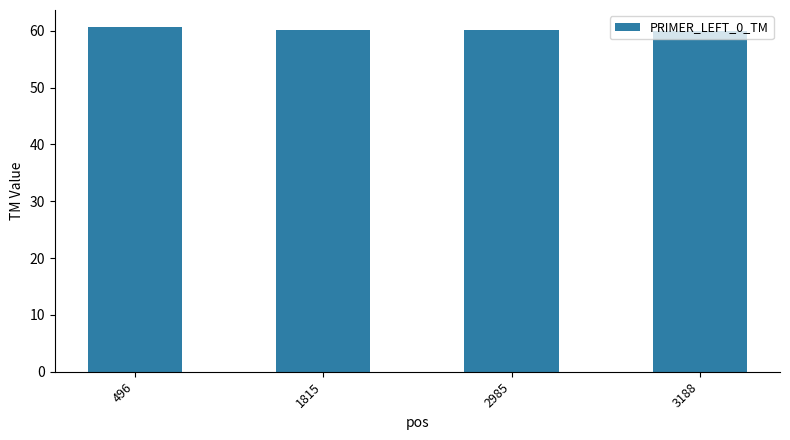

What is the ratio of the value at 2985 to the value at 496?

1.0